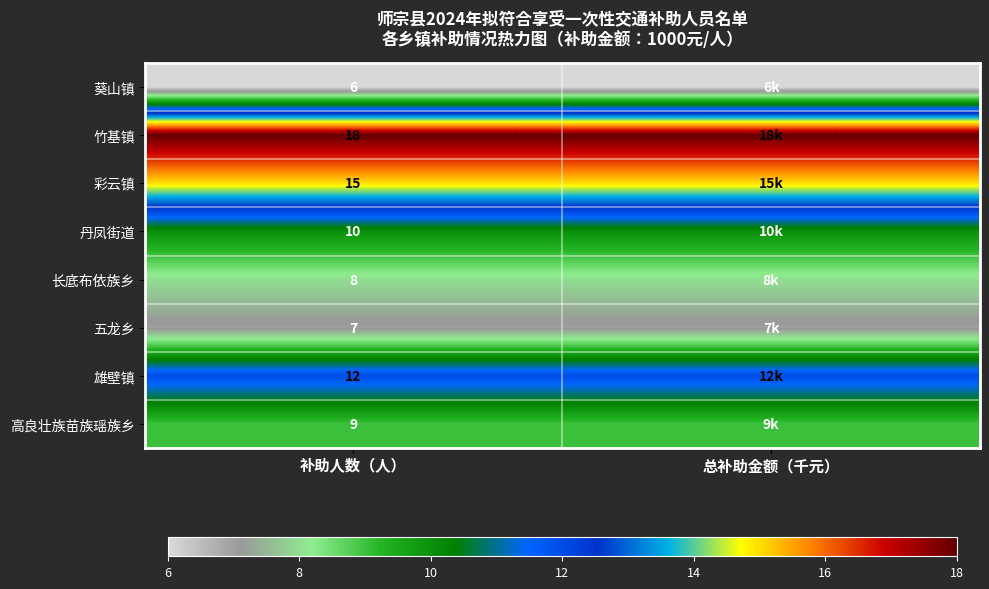

How many distinct data groups are displayed?

8